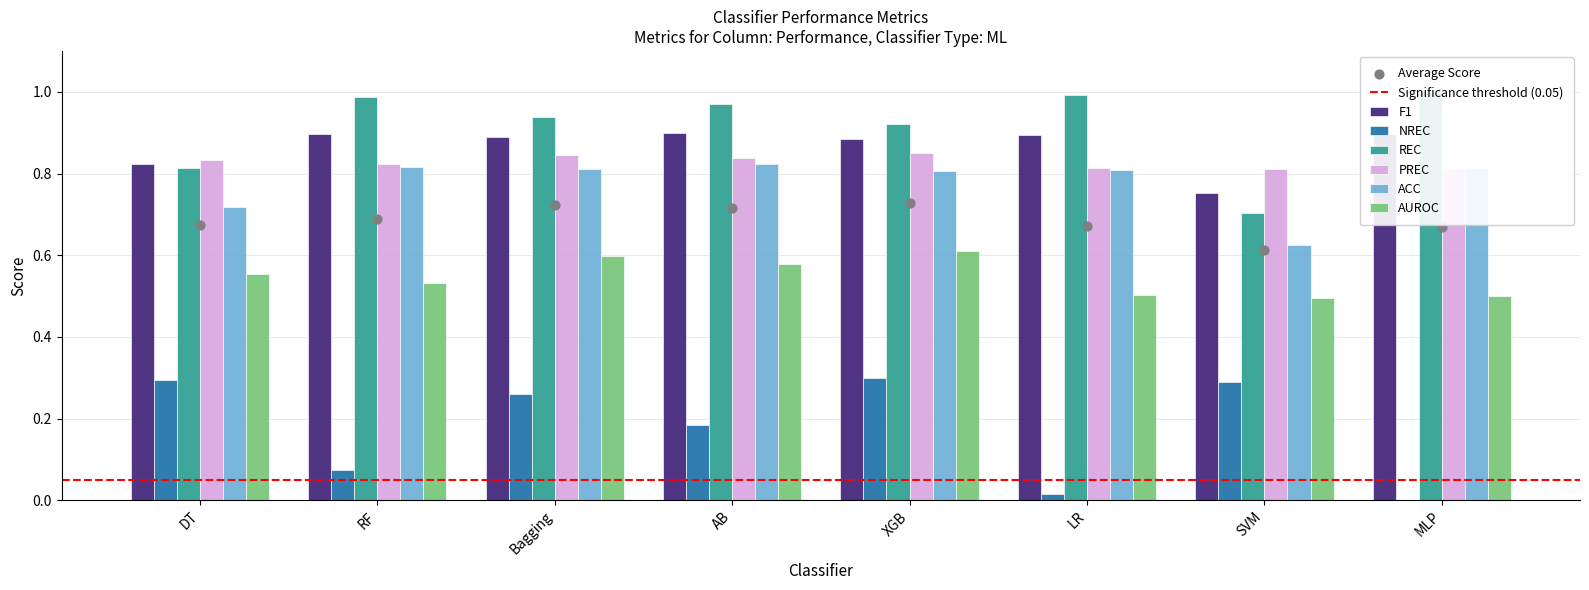

At which category is the sum across all series the highest?

XGB